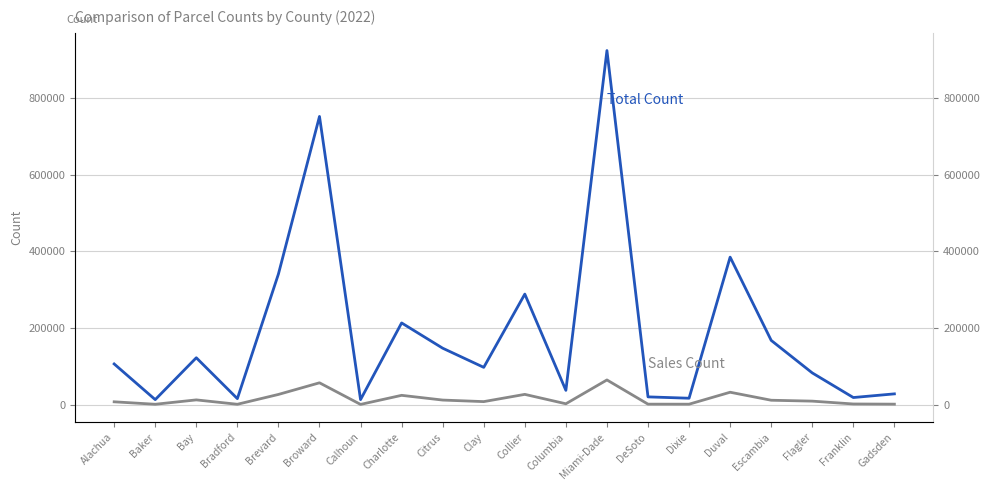

At which label does Sales Count reach its minimum?

Calhoun